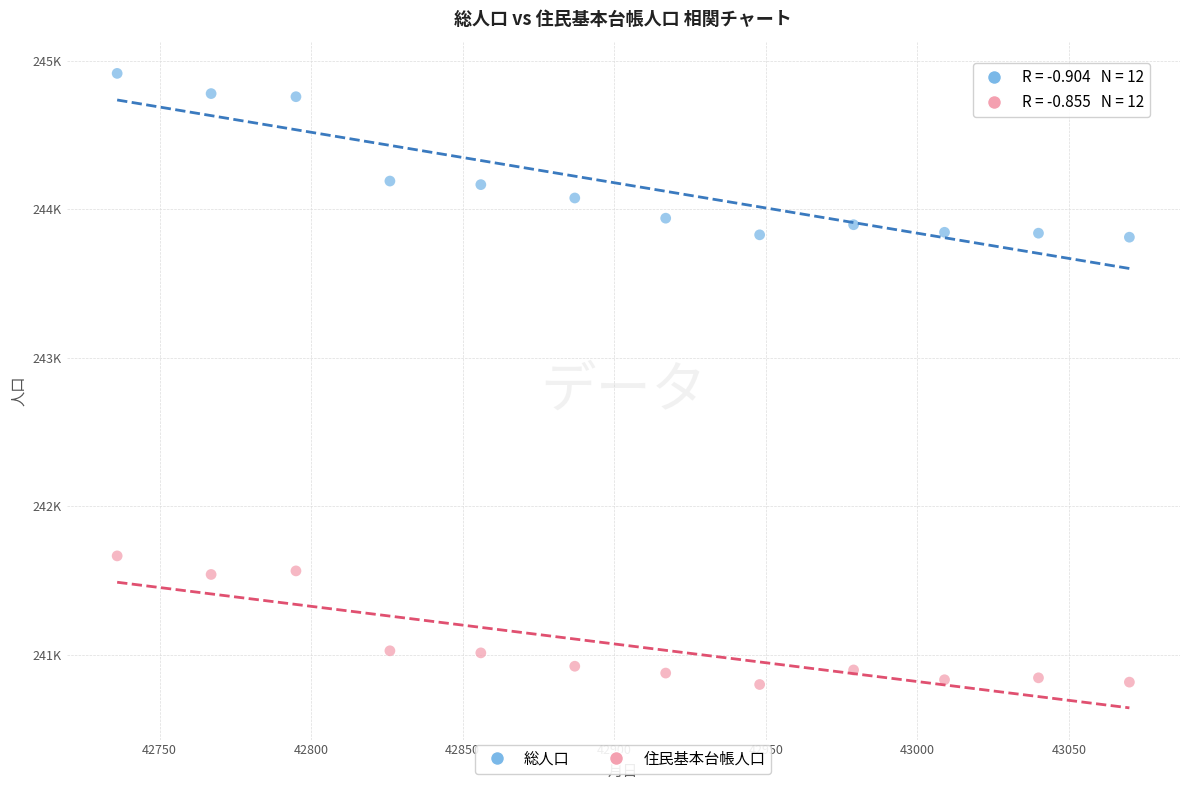

Which series contains the lowest Y value?

住民基本台帳人口